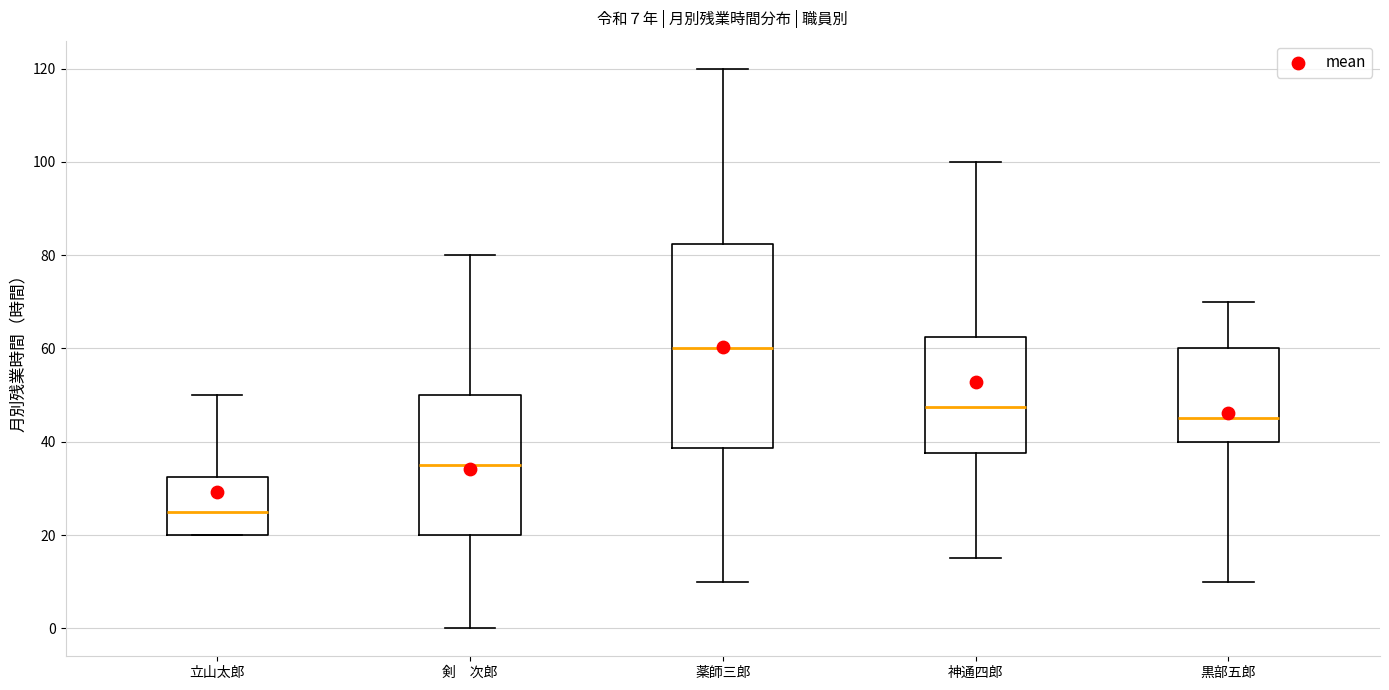

Which box is the tallest, from its lower edge to its upper edge?

薬師三郎